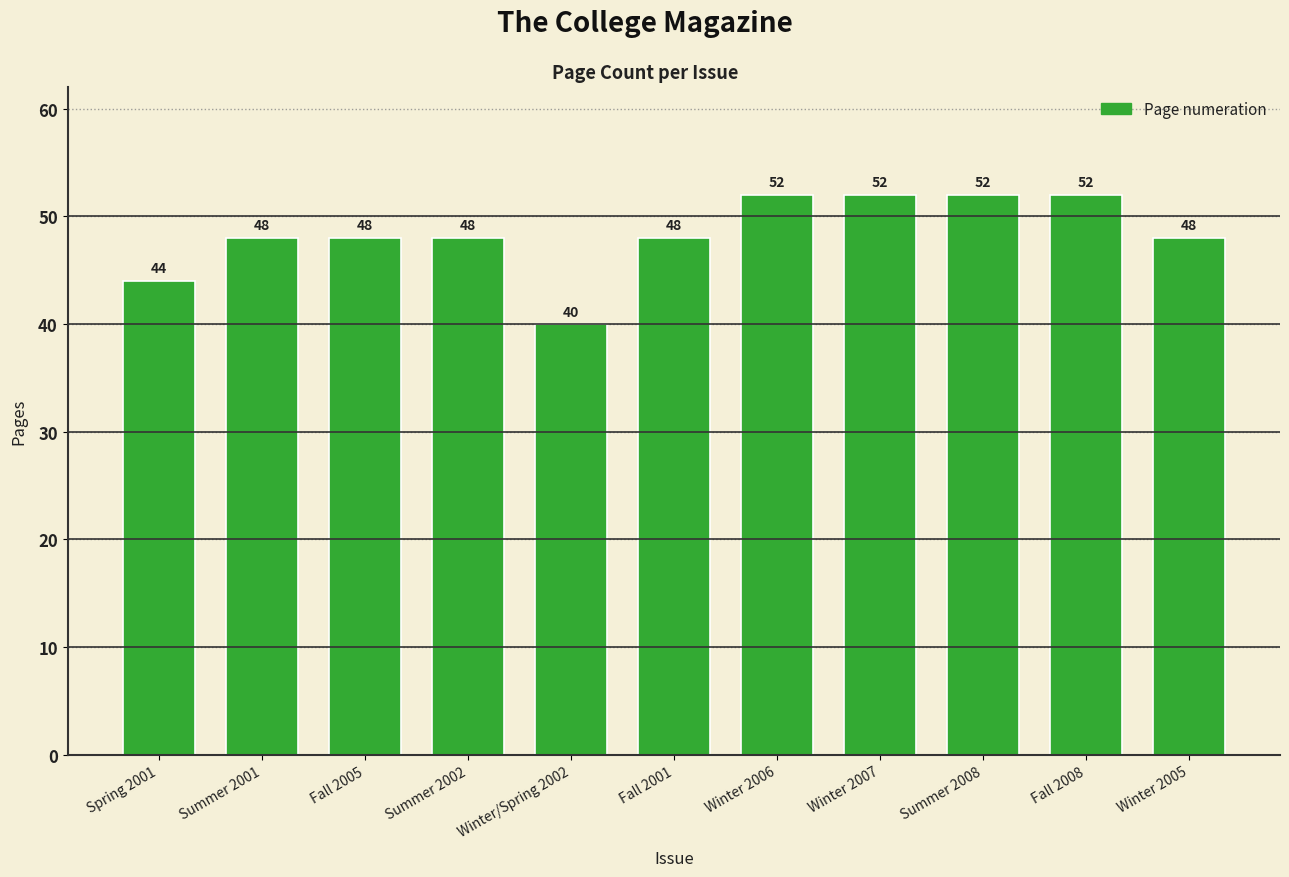

Are the bars grouped side by side (vs. stacked)?

No